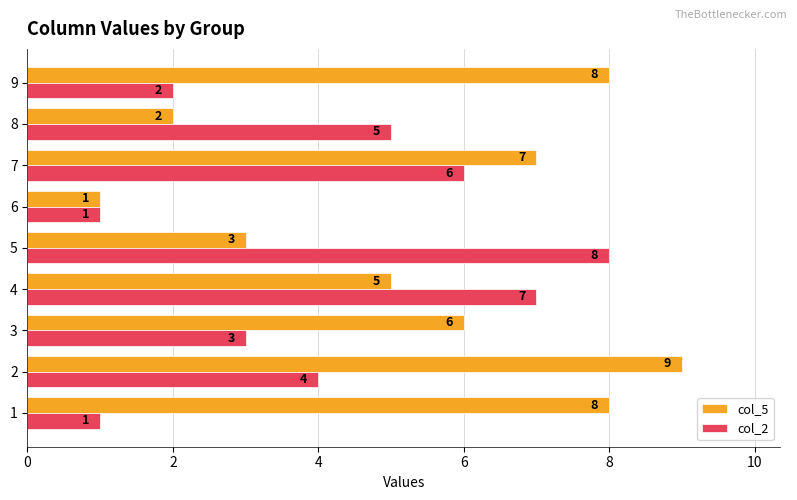

What is the difference between the second highest and minimum values in the col_5 series?

7